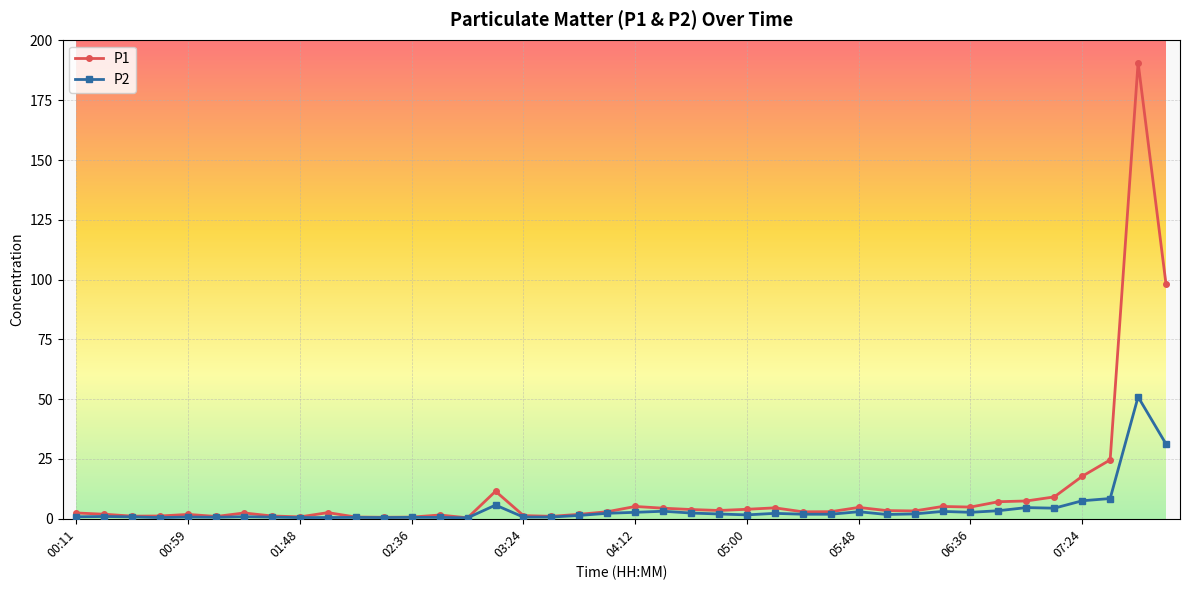

What is the value of the P1 point at the 32nd from the left?

5.2